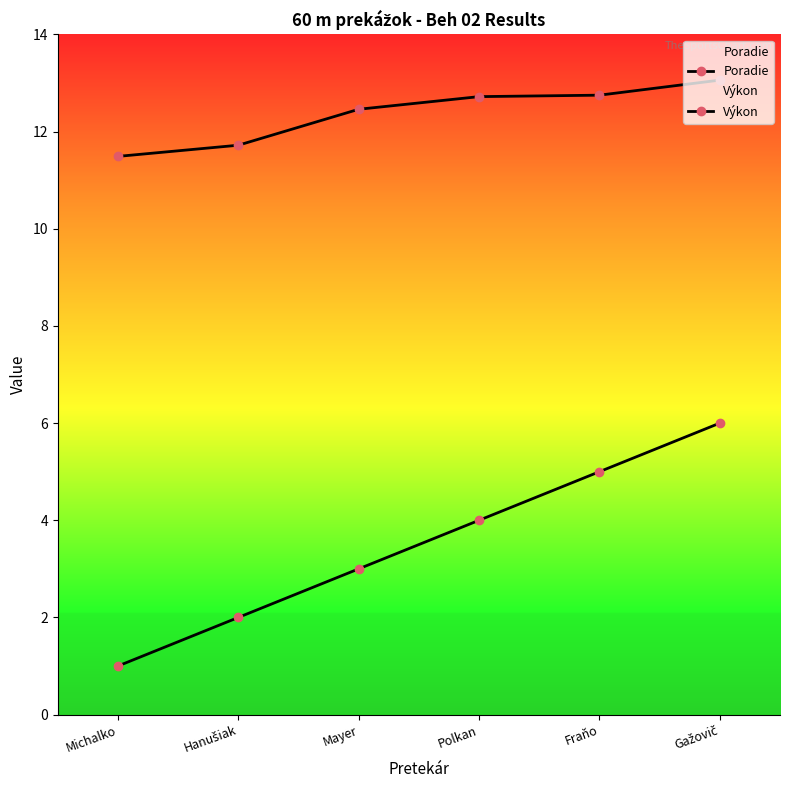

True or false: Poradie has a value of 4.1 at Gažovič.

False